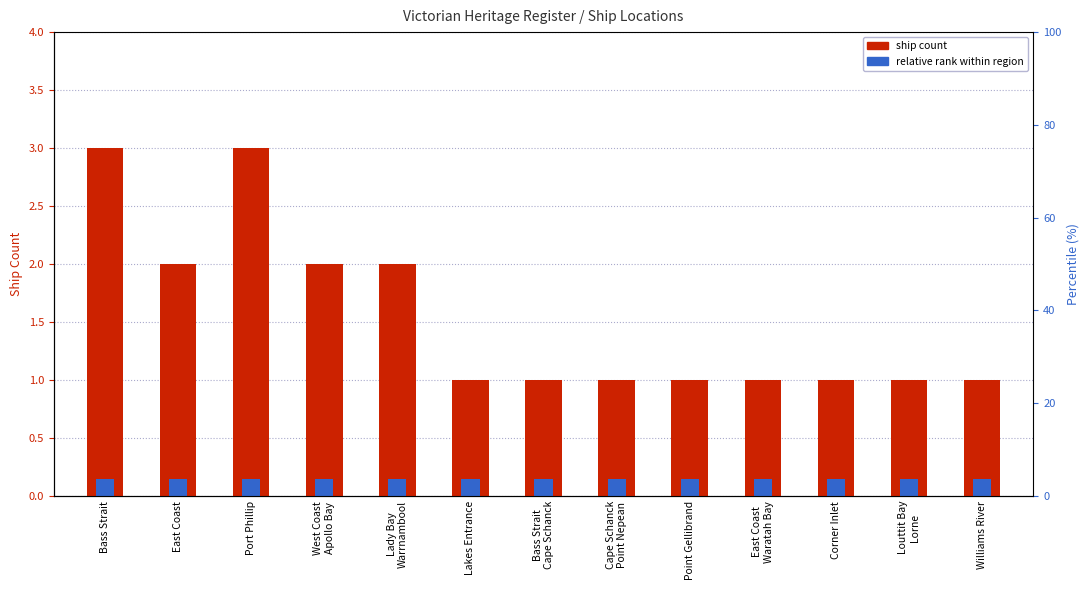

Which category has the lowest value in the Relative rank series?

Bass Strait